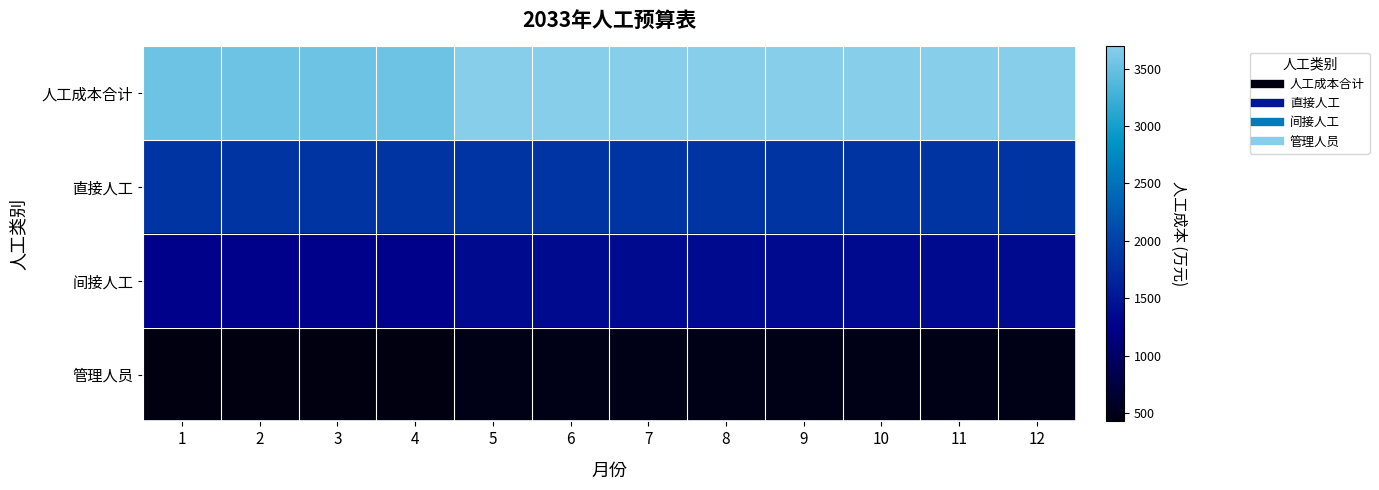

List the series in order of their overall mean, lowest first.

管理人员, 间接人工, 直接人工, 人工成本合计